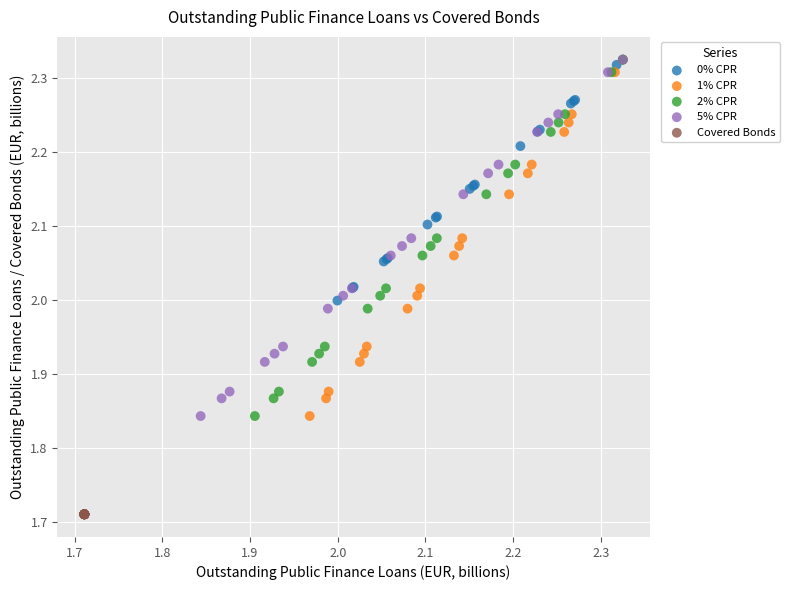

Which series contains the lowest Y value?

Covered Bonds